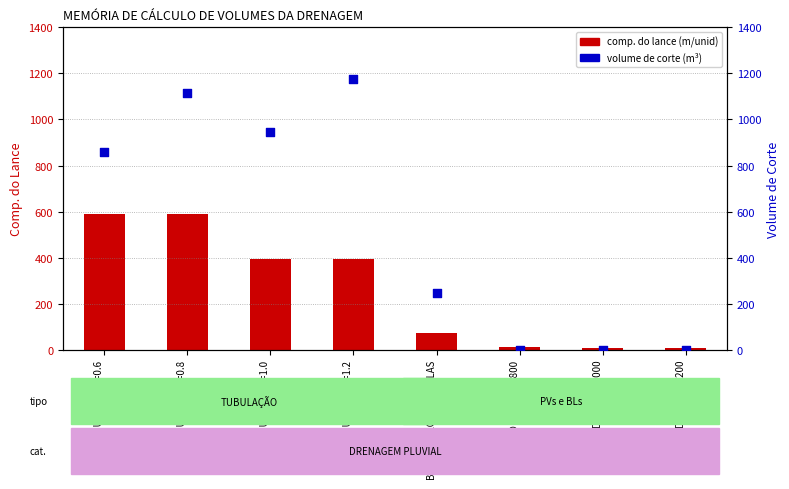

Which series has the largest total across all categories?

volume de corte